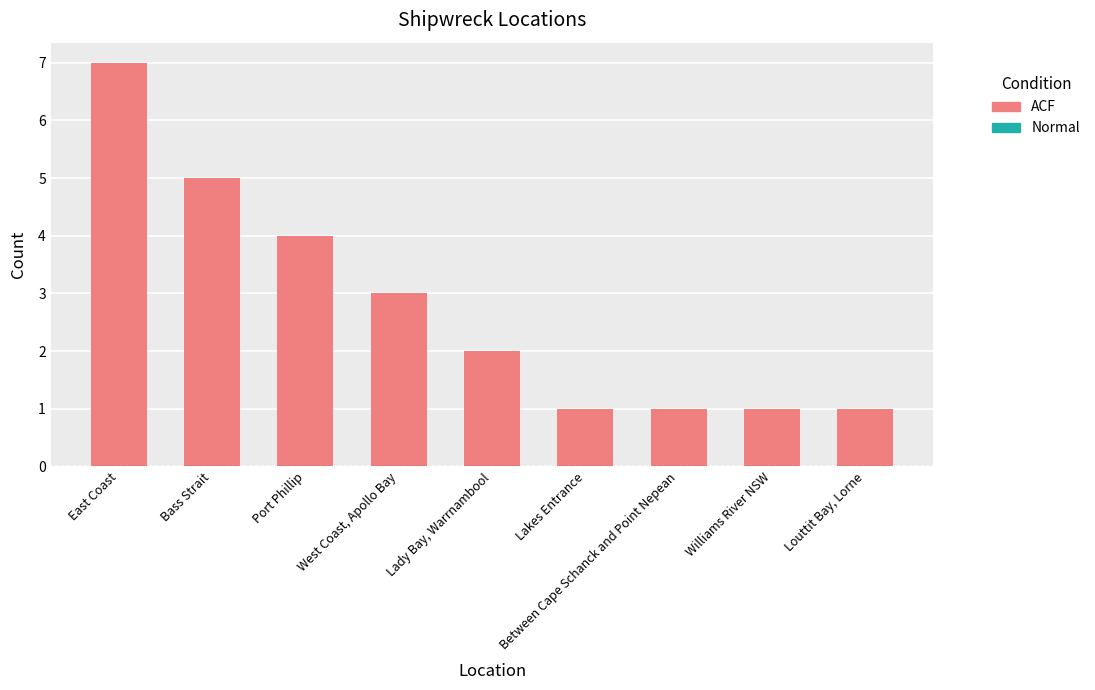

What is the maximum value shown in the chart?

7